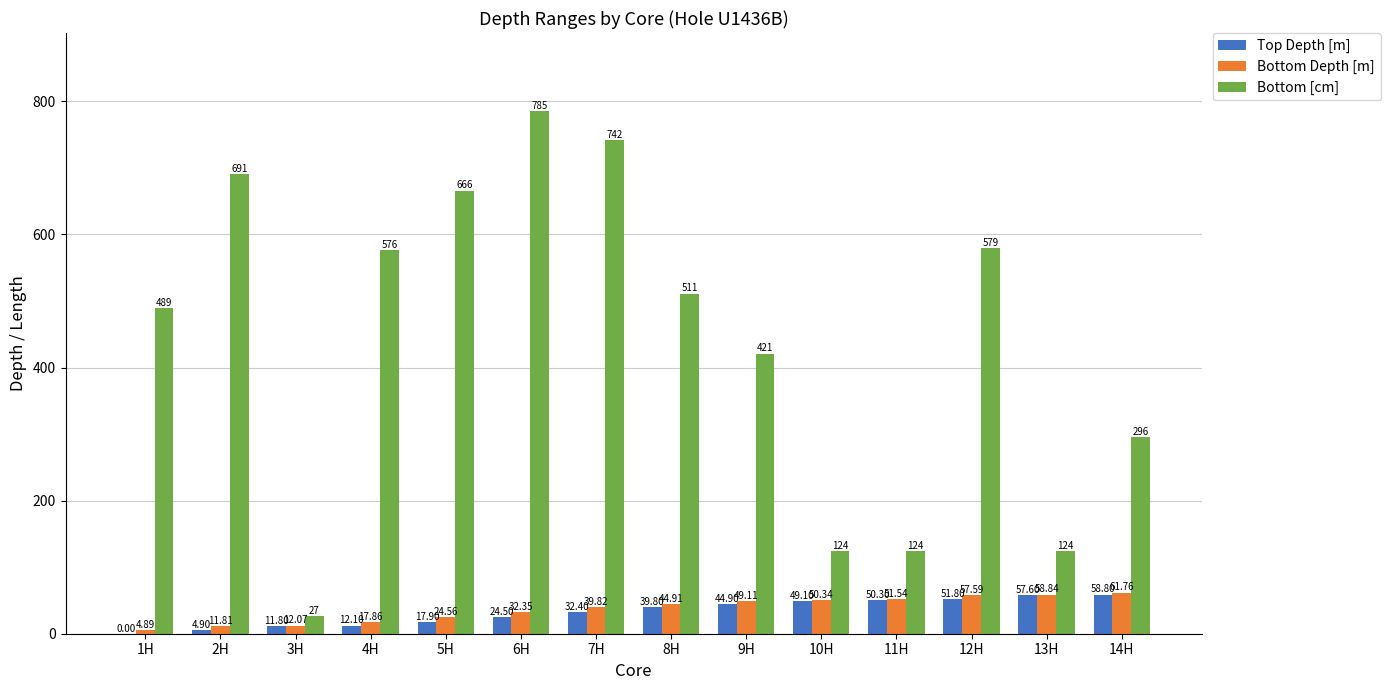

Which series has the largest range (max minus min)?

Bottom [cm]